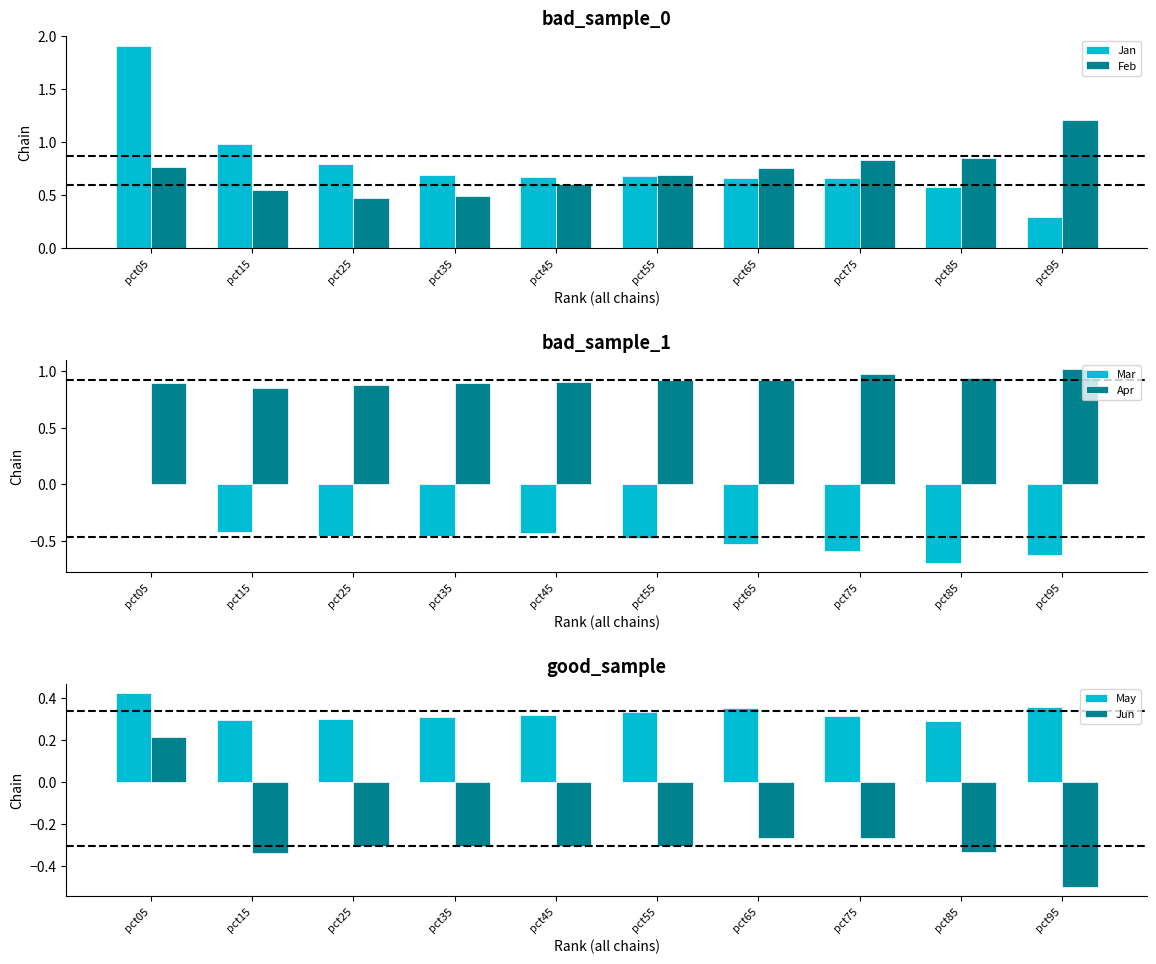

Rank the series by their maximum value, from lowest to highest.

Mar, Jun, May, Apr, Feb, Jan